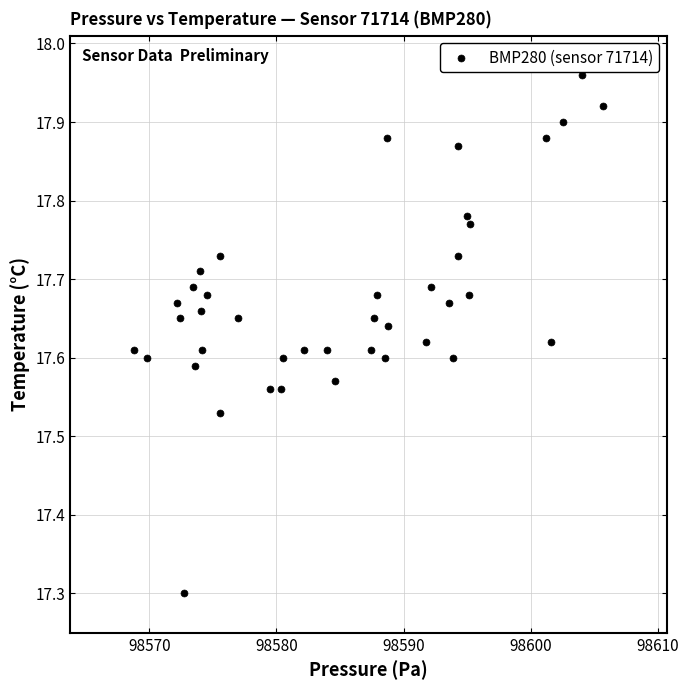

What Y value in the scatter plot is closest to 17?

17.3